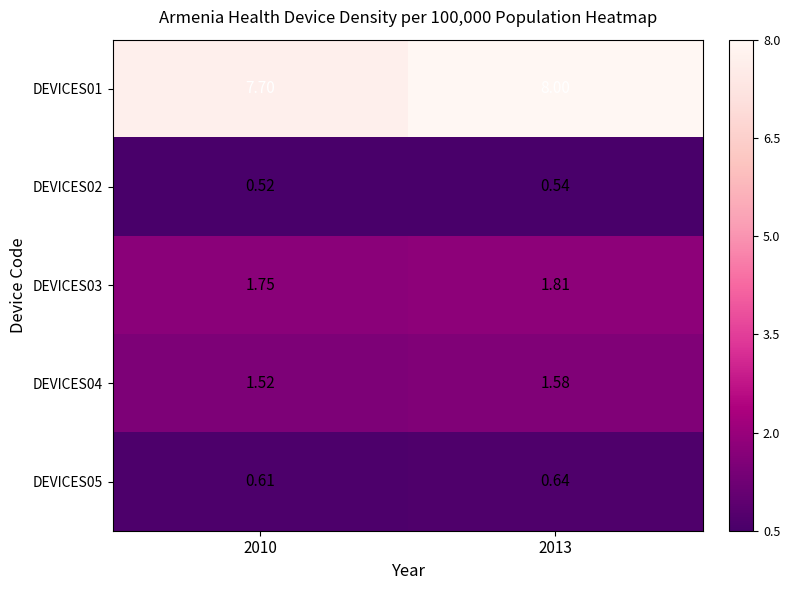

How many data points does each series have?

2